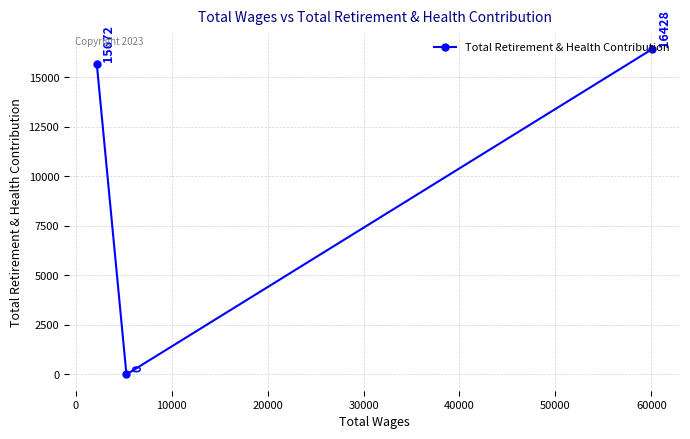

What is the value of the 1st point from the left?

15672